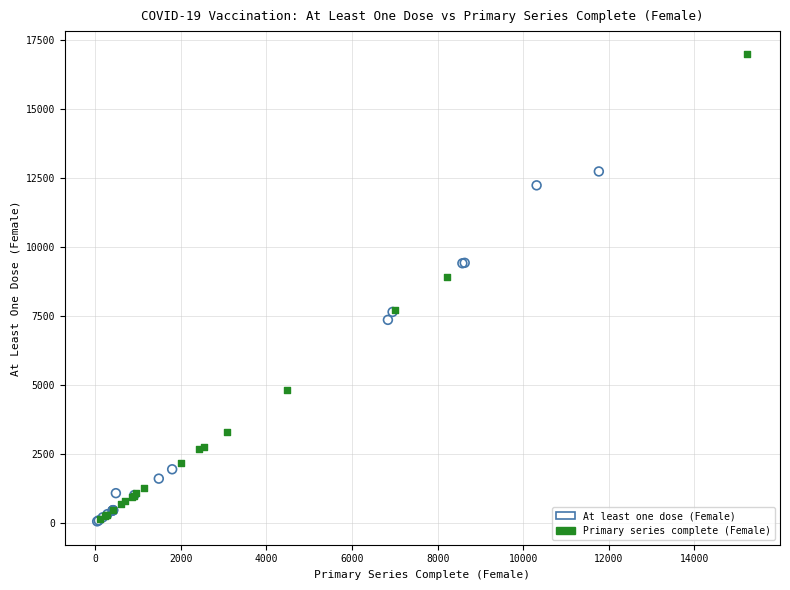

Which series contains the highest Y value?

Primary series complete (Female)